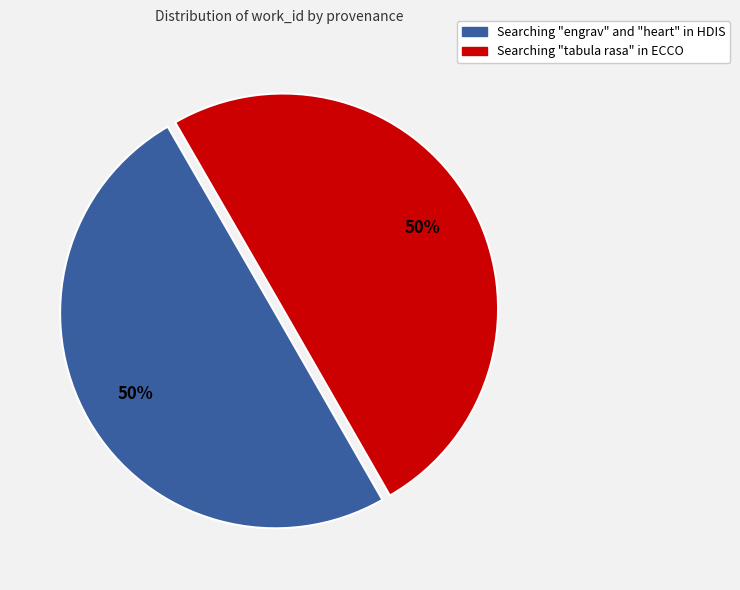

Is it true that Searching "tabula rasa" in ECCO is 50% of the pie?

True